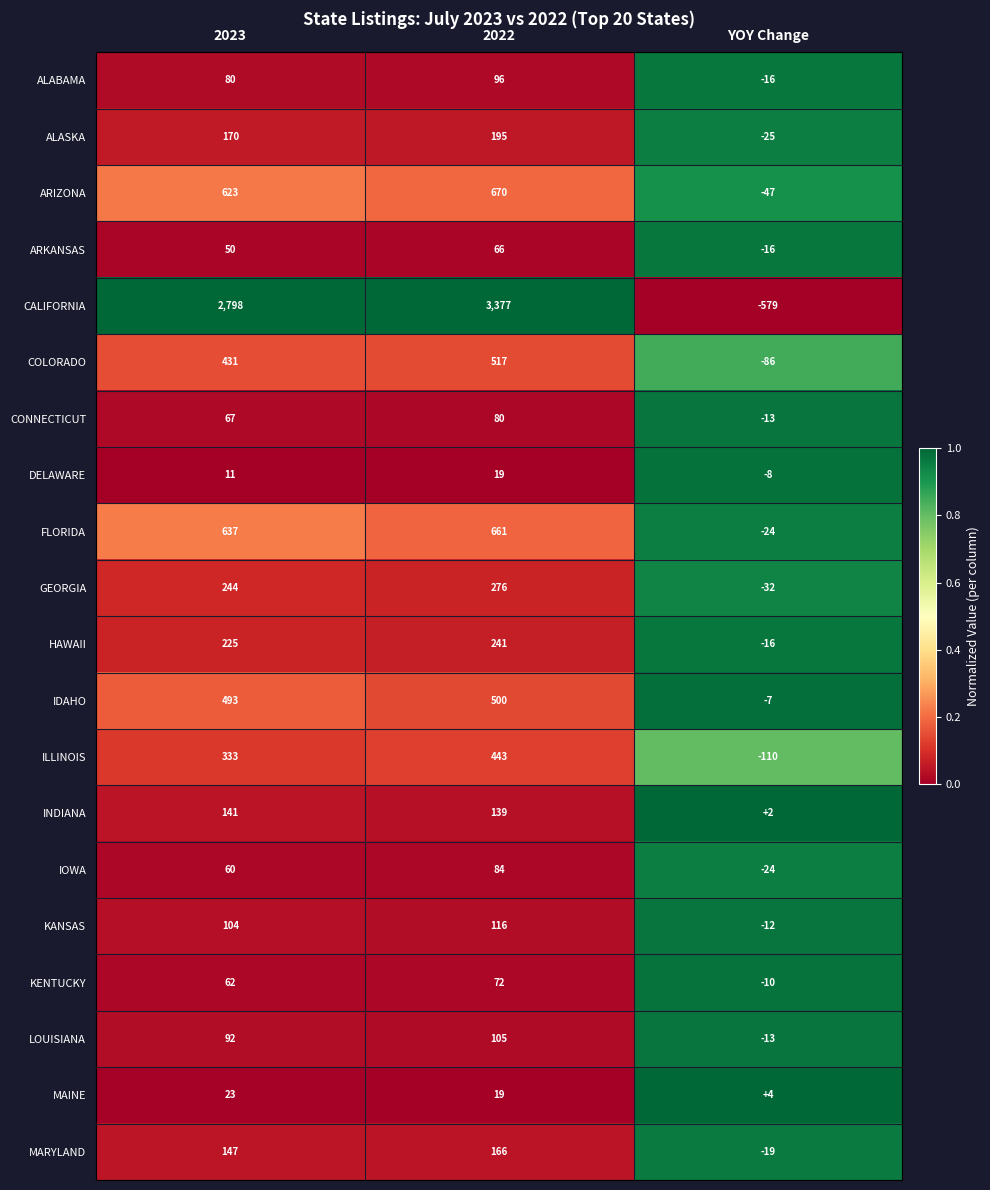

Where is ILLINOIS nearest to the value 166?

2023